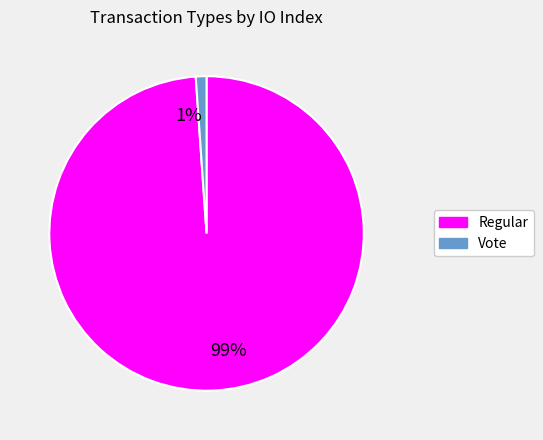

Does Vote represent more than half of the total?

No